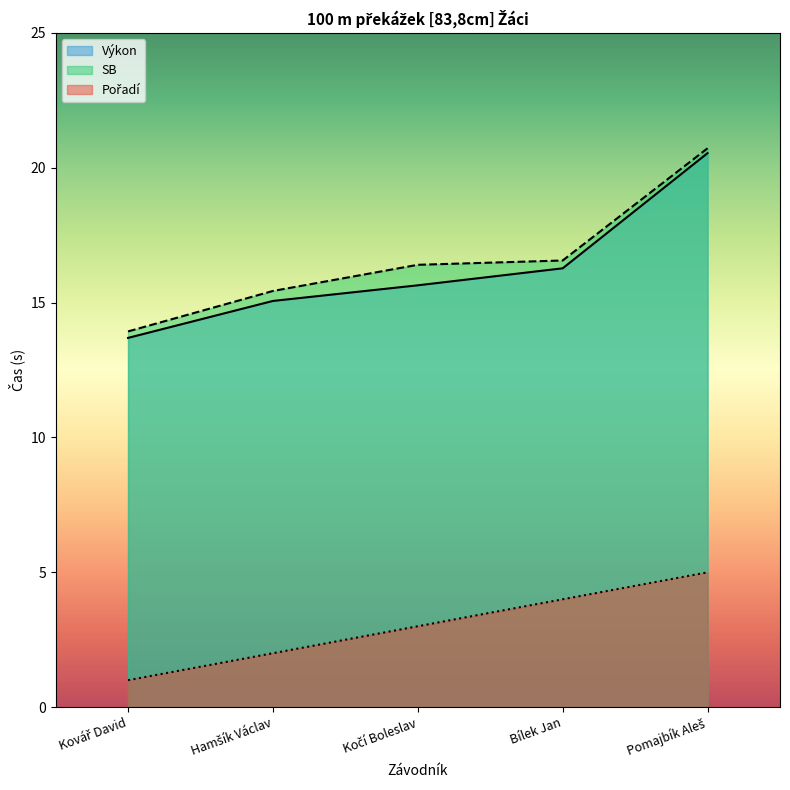

What is the difference between the second highest and second lowest values in the Pořadí series?

2.0